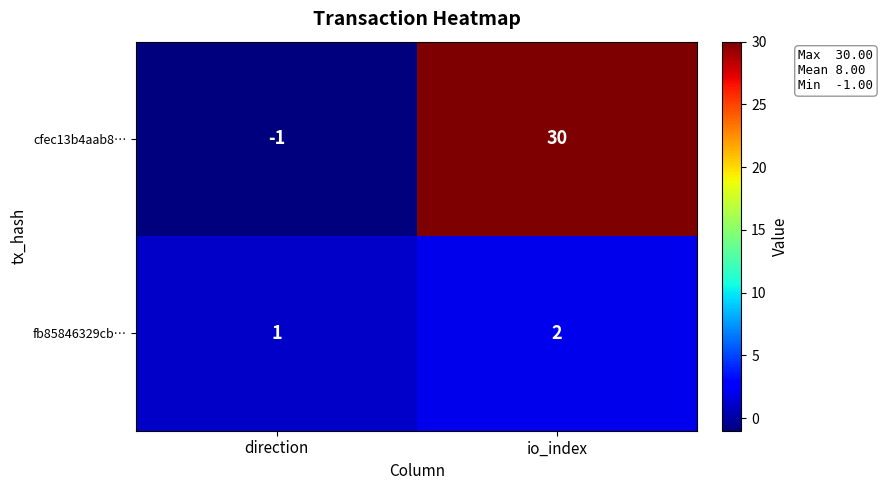

What is the maximum value shown in the chart?

30